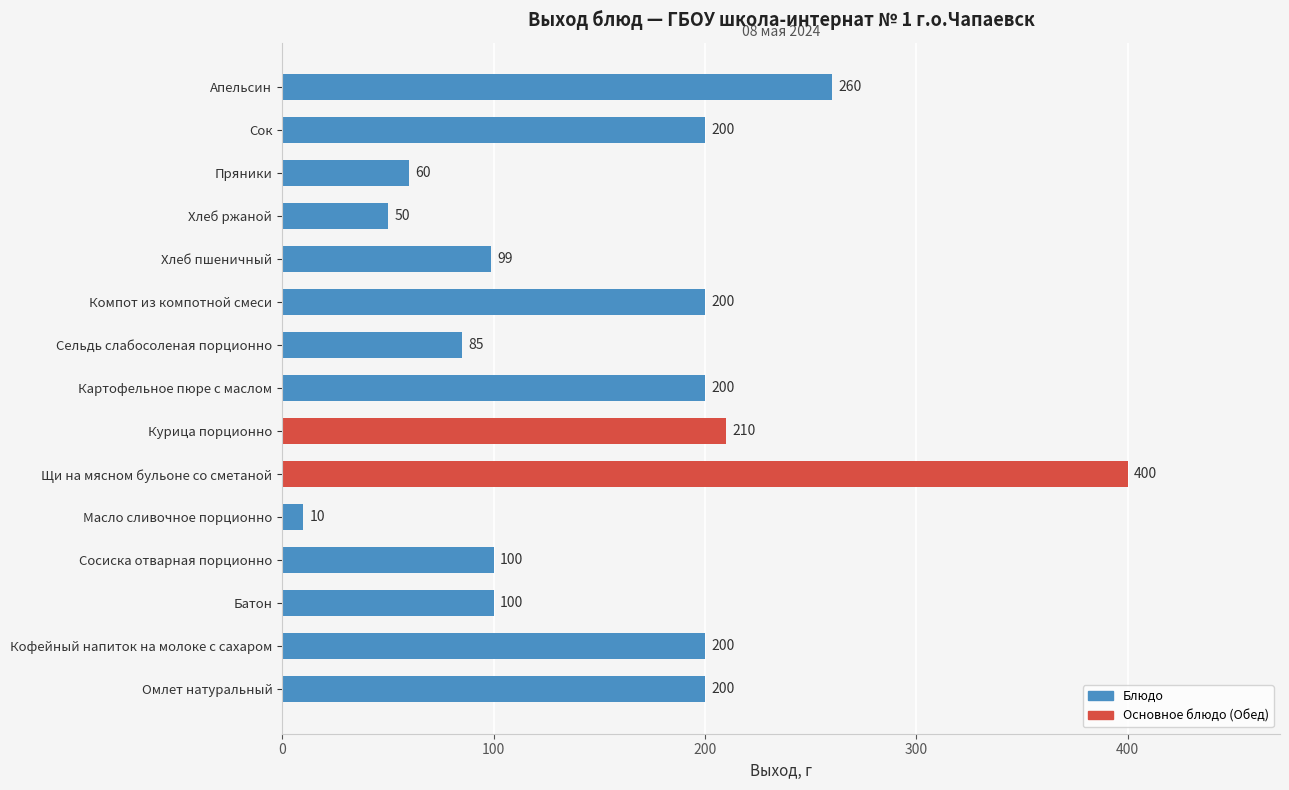

What is the change in value from Омлет натуральный to Масло сливочное порционно?

-190